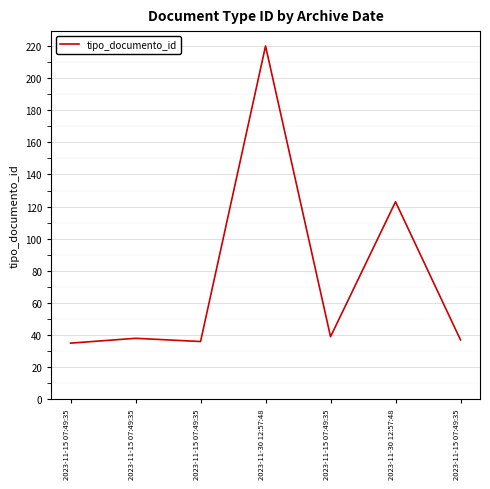

Rank the categories by value from lowest to highest.

2023-11-15 07:49:35, 2023-11-15 07:49:35, 2023-11-15 07:49:35, 2023-11-15 07:49:35, 2023-11-15 07:49:35, 2023-11-30 12:57:48, 2023-11-30 12:57:48